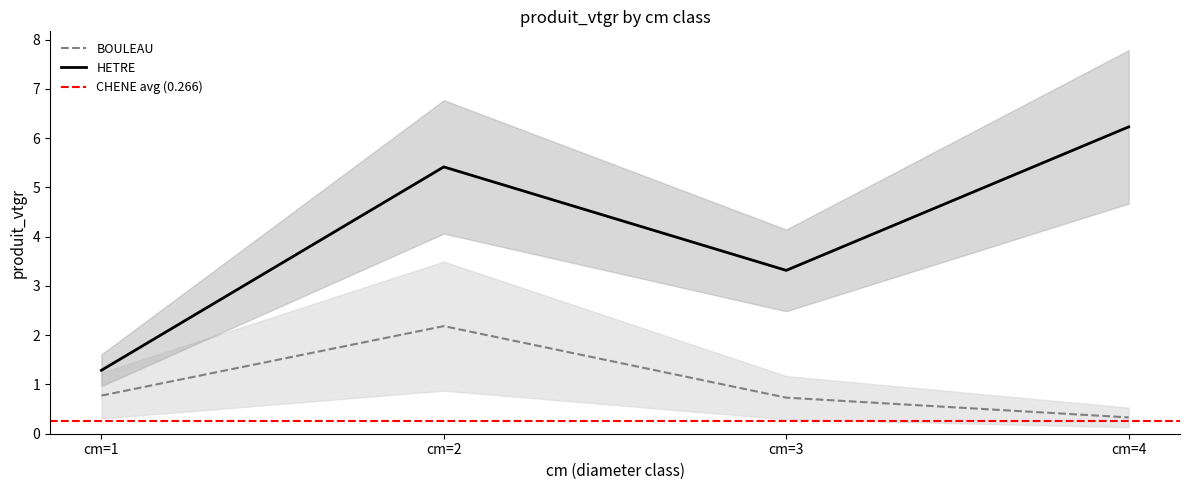

Is it true that HETRE equals 4.7 at cm=3?

False